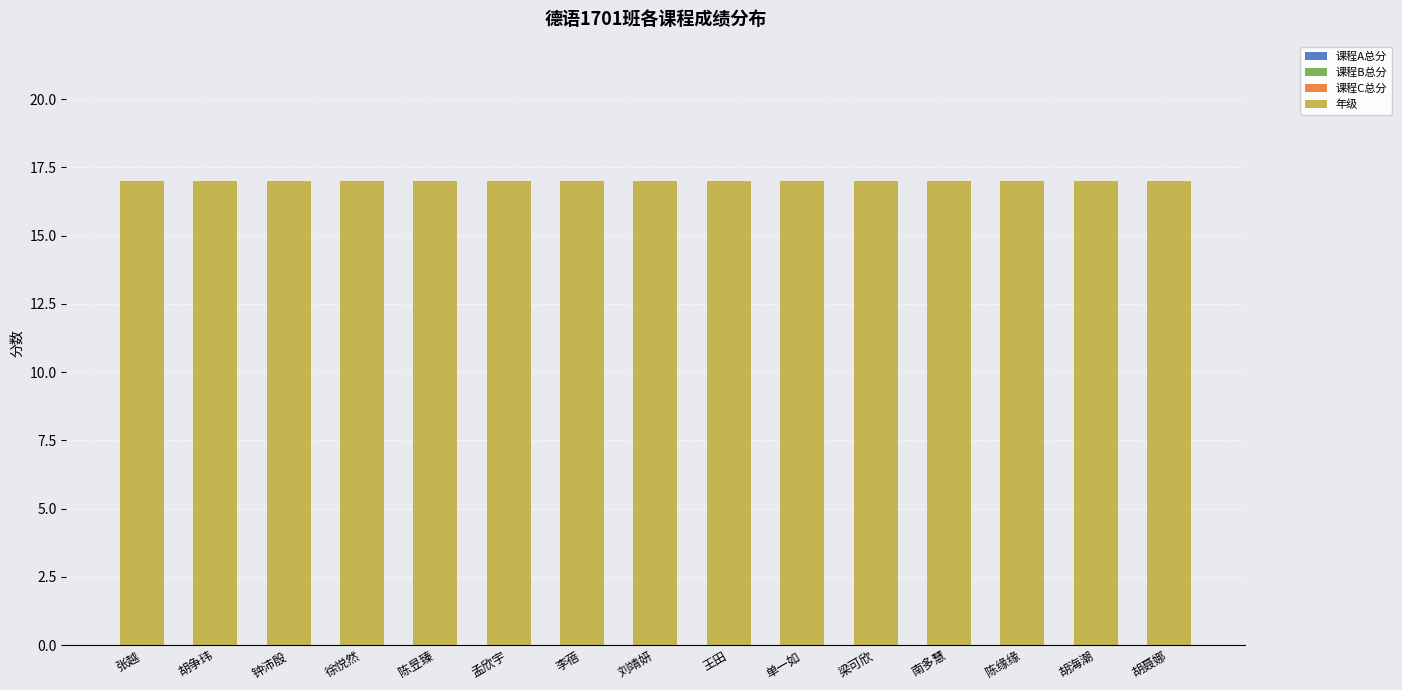

What are all the series names shown in the legend?

课程A总分, 课程B总分, 课程C总分, 年级